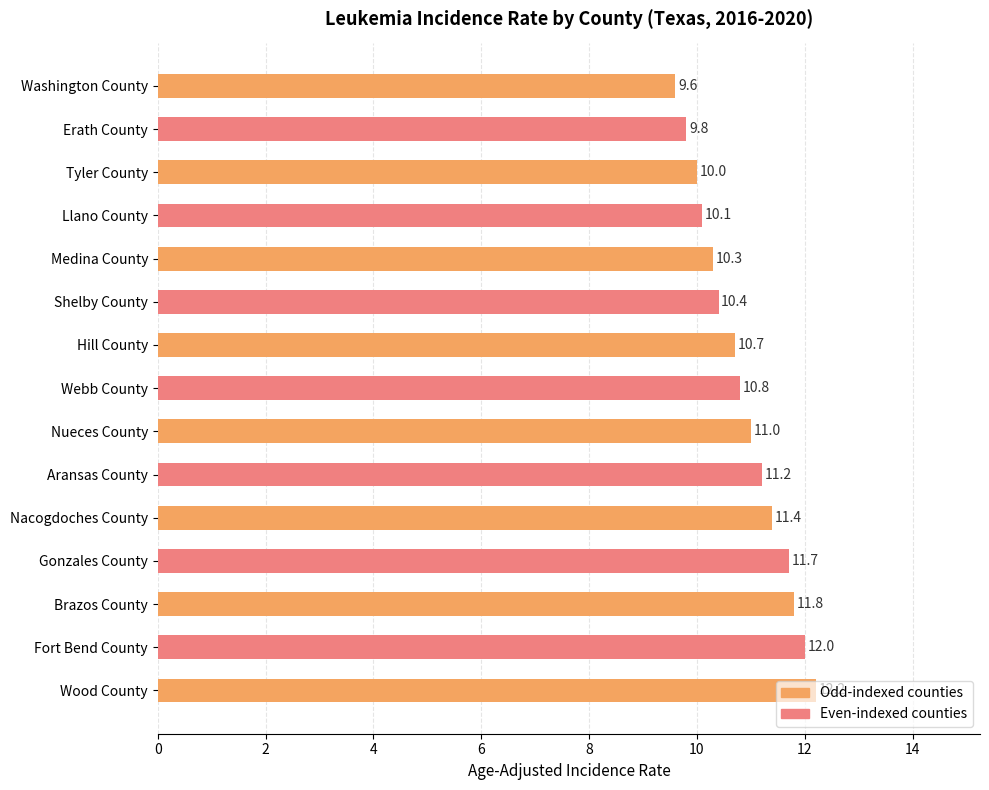

How many categories are shown in the chart?

15